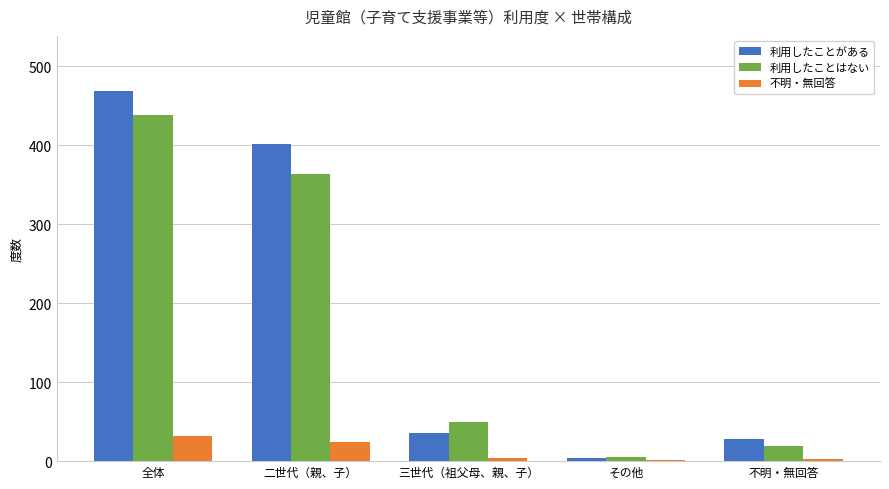

What is the total value across all series at 三世代（祖父母、親、子）?

89